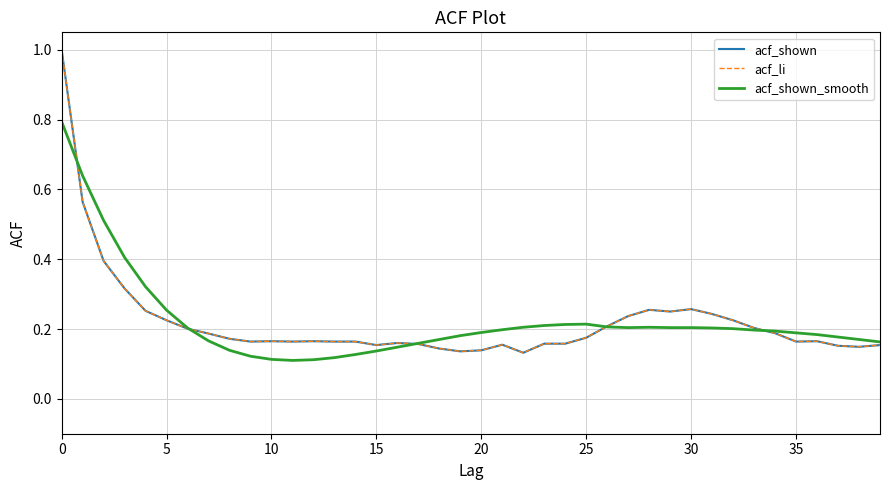

Does the chart display data point markers on the line(s)?

No